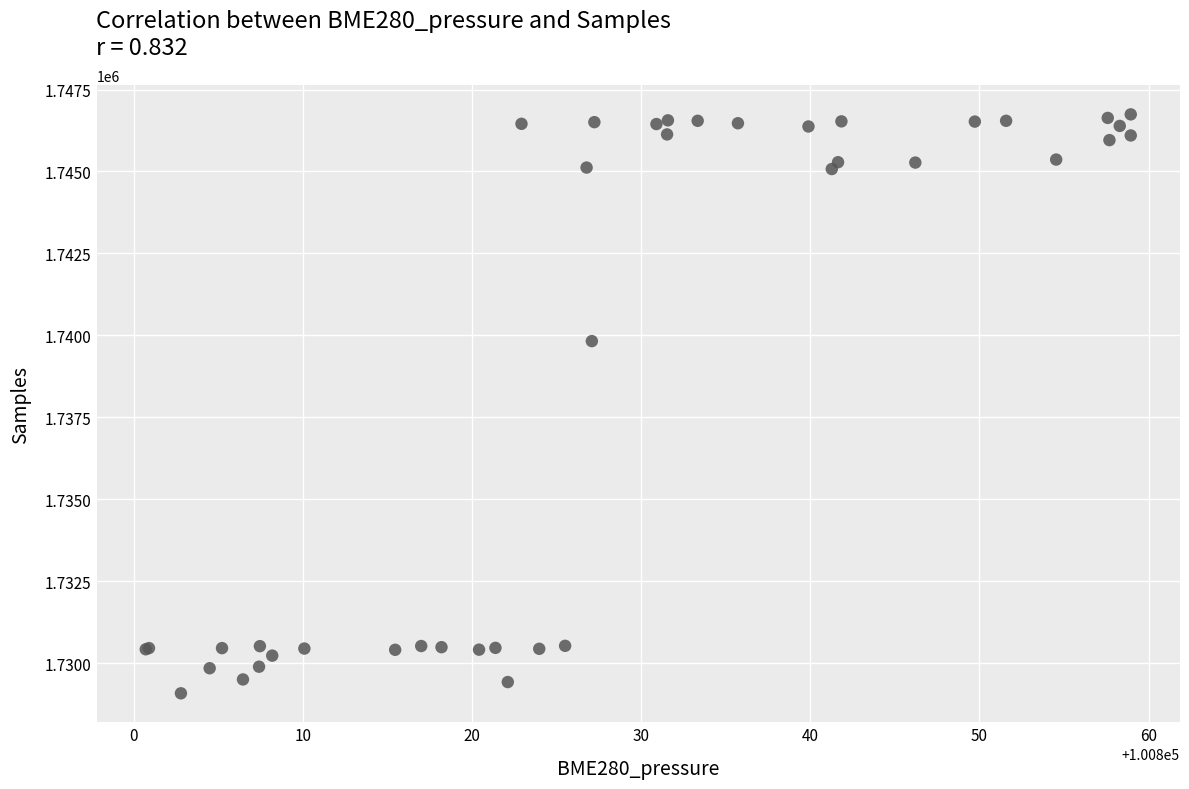

What Y value in the scatter plot is closest to 1737913?

1739827